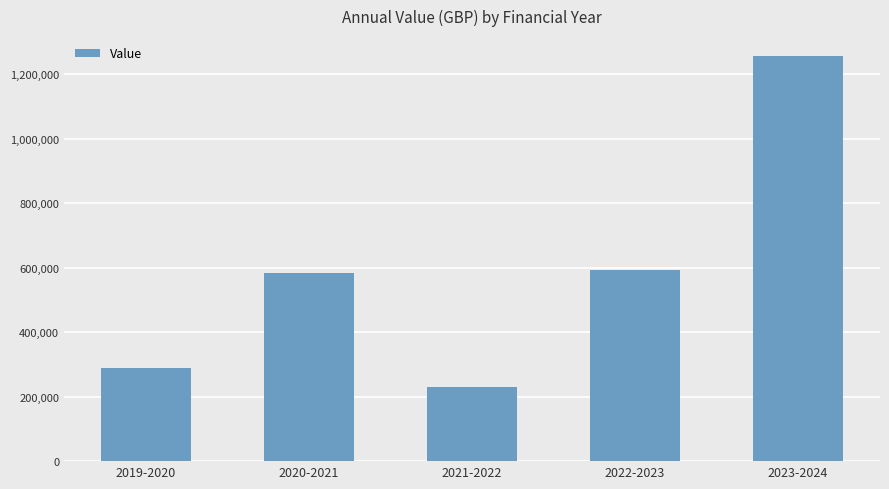

Does the chart contain any negative values?

No